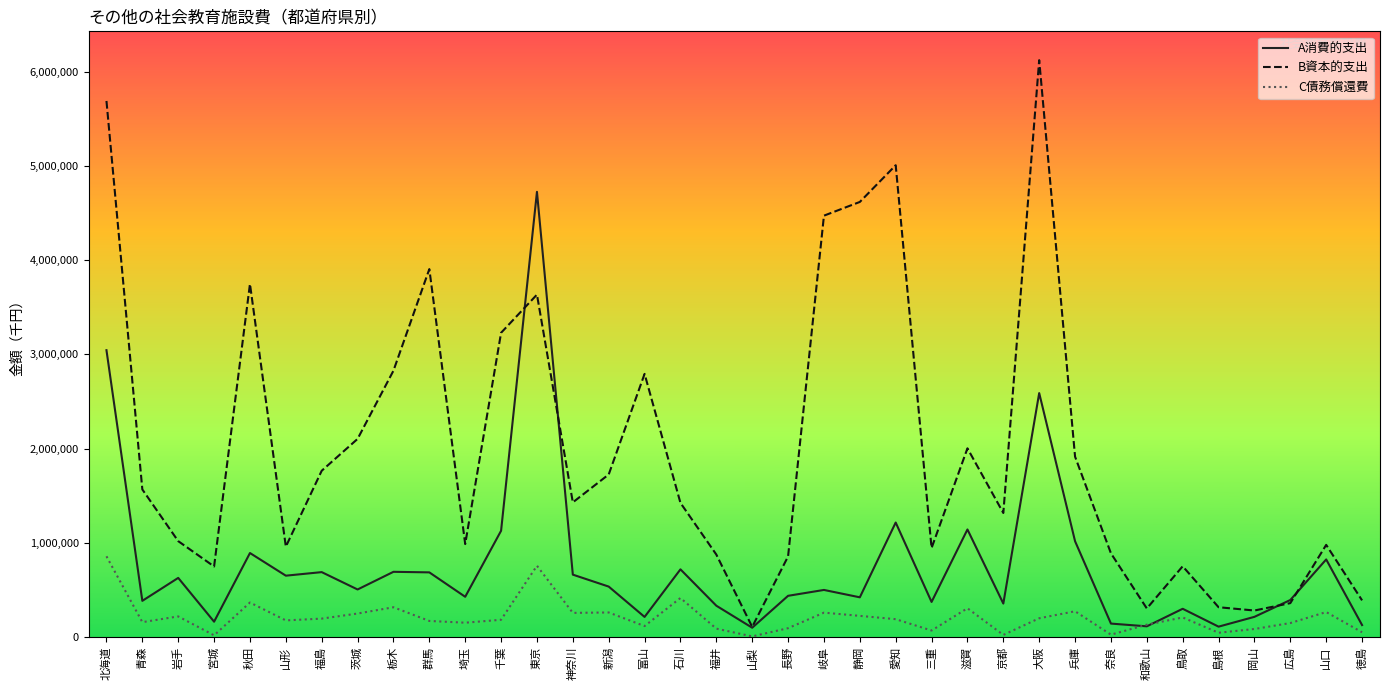

Which series changed the most between 神奈川 and 長野?

B資本的支出